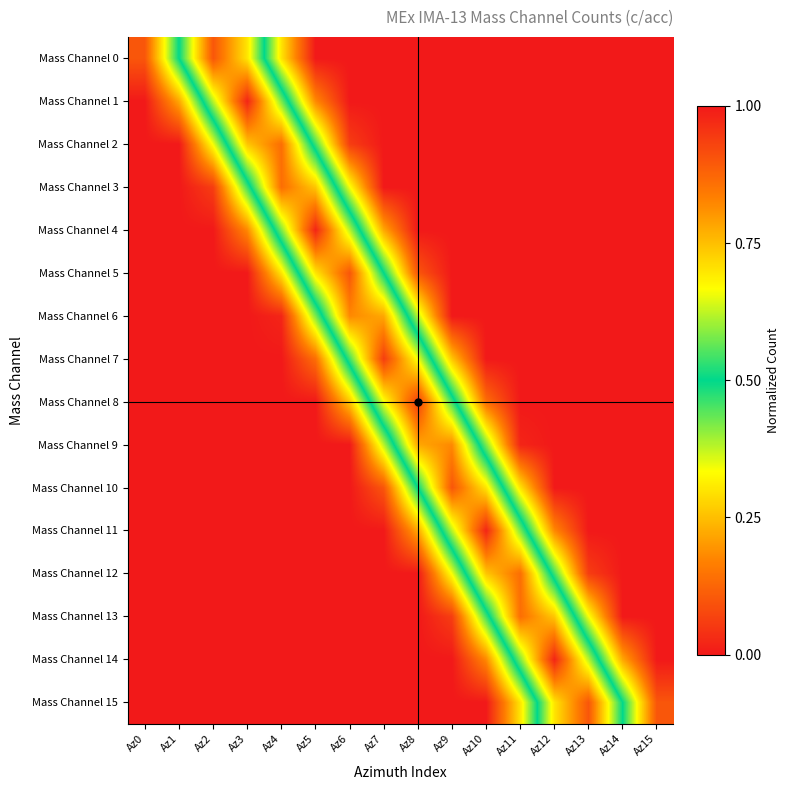

Reading left to right, extract all data points from this chart.

Mass Channel 0: Az0=0.1	Az1=0.5	Az2=0.9	Az3=0.7	Az4=0.3	Az5=0.0	Az6=0.0	Az7=0.0	Az8=0.0	Az9=0.0	Az10=0.0	Az11=0.0	Az12=0.0	Az13=0.0	Az14=0.0	Az15=0.0
Mass Channel 1: Az0=0.0	Az1=0.2	Az2=0.6	Az3=1.0	Az4=0.6	Az5=0.2	Az6=0.0	Az7=0.0	Az8=0.0	Az9=0.0	Az10=0.0	Az11=0.0	Az12=0.0	Az13=0.0	Az14=0.0	Az15=0.0
Mass Channel 2: Az0=0.0	Az1=0.0	Az2=0.3	Az3=0.7	Az4=0.9	Az5=0.5	Az6=0.1	Az7=0.0	Az8=0.0	Az9=0.0	Az10=0.0	Az11=0.0	Az12=0.0	Az13=0.0	Az14=0.0	Az15=0.0
Mass Channel 3: Az0=0.0	Az1=0.0	Az2=0.1	Az3=0.5	Az4=0.9	Az5=0.7	Az6=0.3	Az7=0.0	Az8=0.0	Az9=0.0	Az10=0.0	Az11=0.0	Az12=0.0	Az13=0.0	Az14=0.0	Az15=0.0
Mass Channel 4: Az0=0.0	Az1=0.0	Az2=0.0	Az3=0.2	Az4=0.6	Az5=1.0	Az6=0.6	Az7=0.2	Az8=0.0	Az9=0.0	Az10=0.0	Az11=0.0	Az12=0.0	Az13=0.0	Az14=0.0	Az15=0.0
Mass Channel 5: Az0=0.0	Az1=0.0	Az2=0.0	Az3=0.0	Az4=0.3	Az5=0.7	Az6=0.9	Az7=0.5	Az8=0.1	Az9=0.0	Az10=0.0	Az11=0.0	Az12=0.0	Az13=0.0	Az14=0.0	Az15=0.0
Mass Channel 6: Az0=0.0	Az1=0.0	Az2=0.0	Az3=0.0	Az4=0.0	Az5=0.4	Az6=0.8	Az7=0.8	Az8=0.4	Az9=0.0	Az10=0.0	Az11=0.0	Az12=0.0	Az13=0.0	Az14=0.0	Az15=0.0
Mass Channel 7: Az0=0.0	Az1=0.0	Az2=0.0	Az3=0.0	Az4=0.0	Az5=0.1	Az6=0.5	Az7=0.9	Az8=0.7	Az9=0.3	Az10=0.0	Az11=0.0	Az12=0.0	Az13=0.0	Az14=0.0	Az15=0.0
Mass Channel 8: Az0=0.0	Az1=0.0	Az2=0.0	Az3=0.0	Az4=0.0	Az5=0.0	Az6=0.3	Az7=0.7	Az8=0.9	Az9=0.5	Az10=0.1	Az11=0.0	Az12=0.0	Az13=0.0	Az14=0.0	Az15=0.0
Mass Channel 9: Az0=0.0	Az1=0.0	Az2=0.0	Az3=0.0	Az4=0.0	Az5=0.0	Az6=0.0	Az7=0.4	Az8=0.8	Az9=0.8	Az10=0.4	Az11=0.0	Az12=0.0	Az13=0.0	Az14=0.0	Az15=0.0
Mass Channel 10: Az0=0.0	Az1=0.0	Az2=0.0	Az3=0.0	Az4=0.0	Az5=0.0	Az6=0.0	Az7=0.1	Az8=0.5	Az9=0.9	Az10=0.7	Az11=0.3	Az12=0.0	Az13=0.0	Az14=0.0	Az15=0.0
Mass Channel 11: Az0=0.0	Az1=0.0	Az2=0.0	Az3=0.0	Az4=0.0	Az5=0.0	Az6=0.0	Az7=0.0	Az8=0.2	Az9=0.6	Az10=1.0	Az11=0.6	Az12=0.2	Az13=0.0	Az14=0.0	Az15=0.0
Mass Channel 12: Az0=0.0	Az1=0.0	Az2=0.0	Az3=0.0	Az4=0.0	Az5=0.0	Az6=0.0	Az7=0.0	Az8=0.0	Az9=0.3	Az10=0.7	Az11=0.9	Az12=0.5	Az13=0.1	Az14=0.0	Az15=0.0
Mass Channel 13: Az0=0.0	Az1=0.0	Az2=0.0	Az3=0.0	Az4=0.0	Az5=0.0	Az6=0.0	Az7=0.0	Az8=0.0	Az9=0.1	Az10=0.5	Az11=0.9	Az12=0.7	Az13=0.3	Az14=0.0	Az15=0.0
Mass Channel 14: Az0=0.0	Az1=0.0	Az2=0.0	Az3=0.0	Az4=0.0	Az5=0.0	Az6=0.0	Az7=0.0	Az8=0.0	Az9=0.0	Az10=0.2	Az11=0.6	Az12=1.0	Az13=0.6	Az14=0.2	Az15=0.0
Mass Channel 15: Az0=0.0	Az1=0.0	Az2=0.0	Az3=0.0	Az4=0.0	Az5=0.0	Az6=0.0	Az7=0.0	Az8=0.0	Az9=0.0	Az10=0.0	Az11=0.3	Az12=0.7	Az13=0.9	Az14=0.5	Az15=0.1